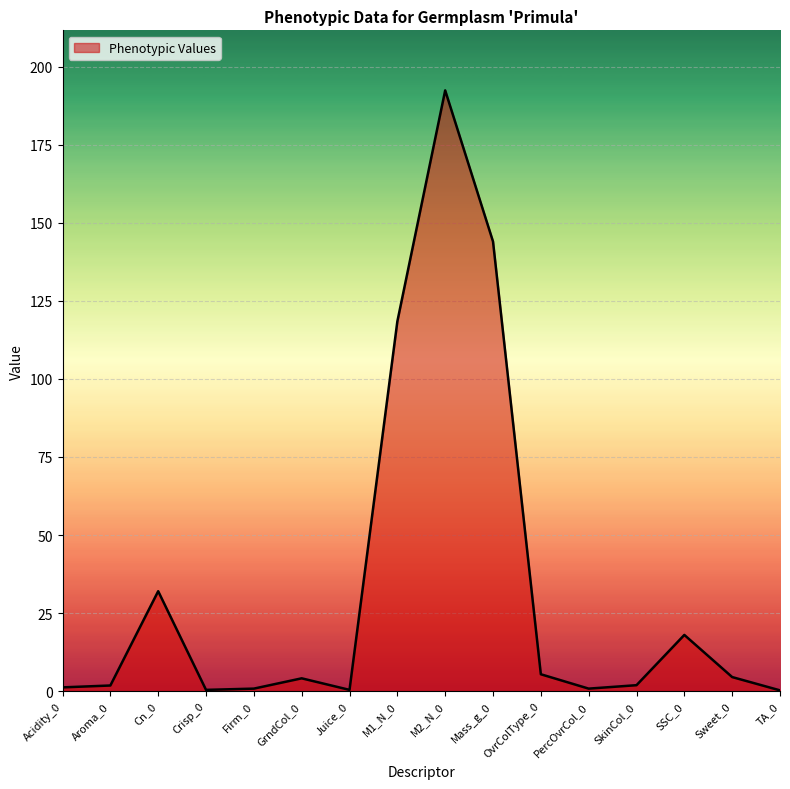

Where is the data nearest to the value 96?

M1_N_0